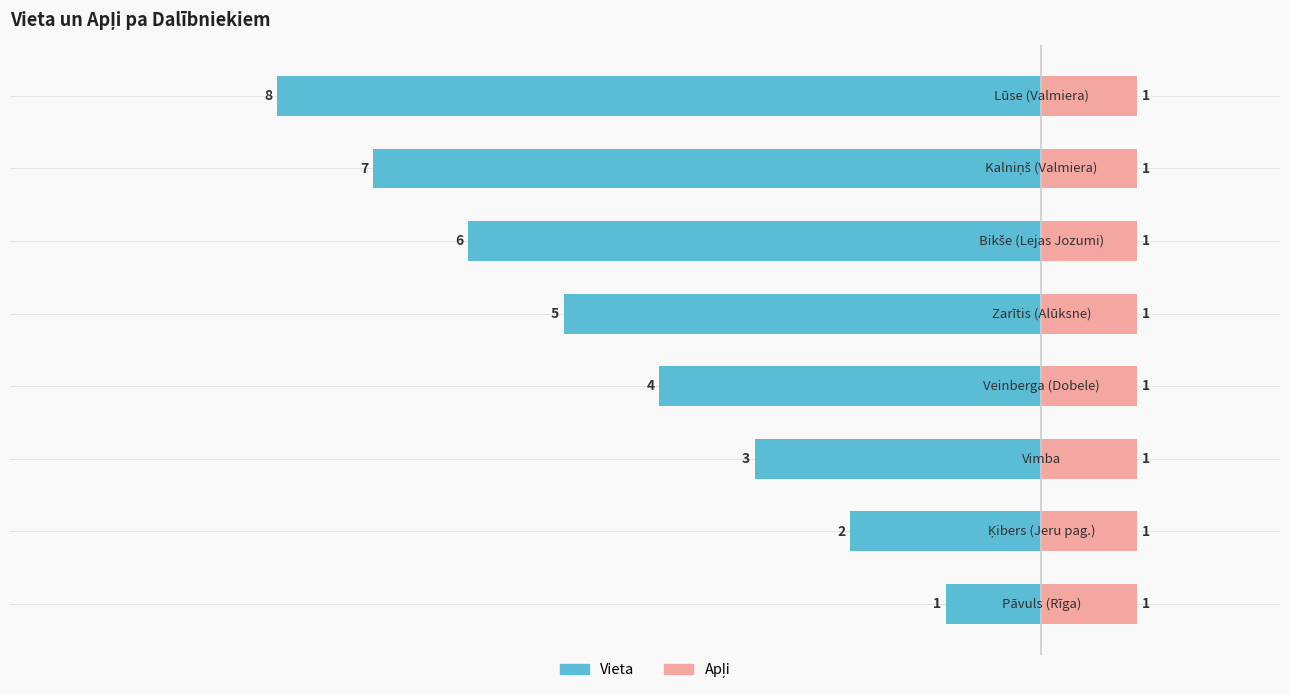

The Vieta series shows -2.0 at 2. True or false?

False